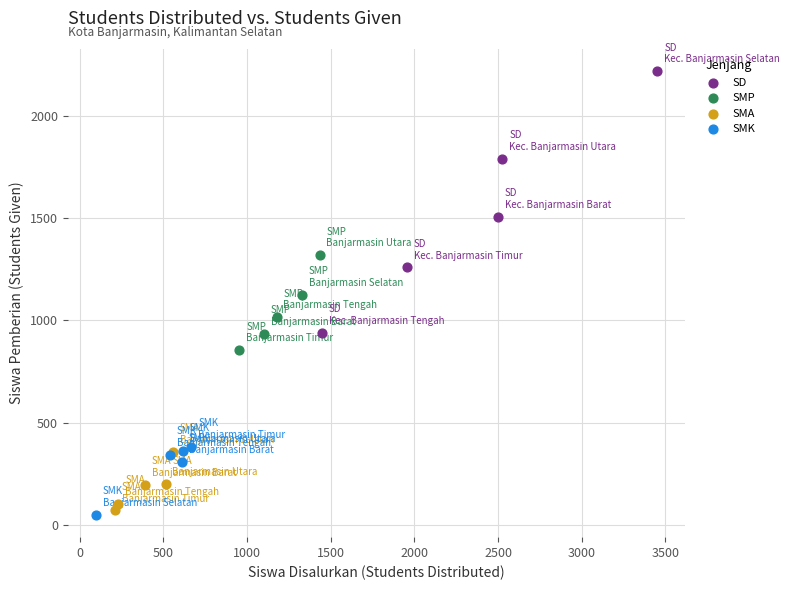

Which series contains the highest Y value?

SD